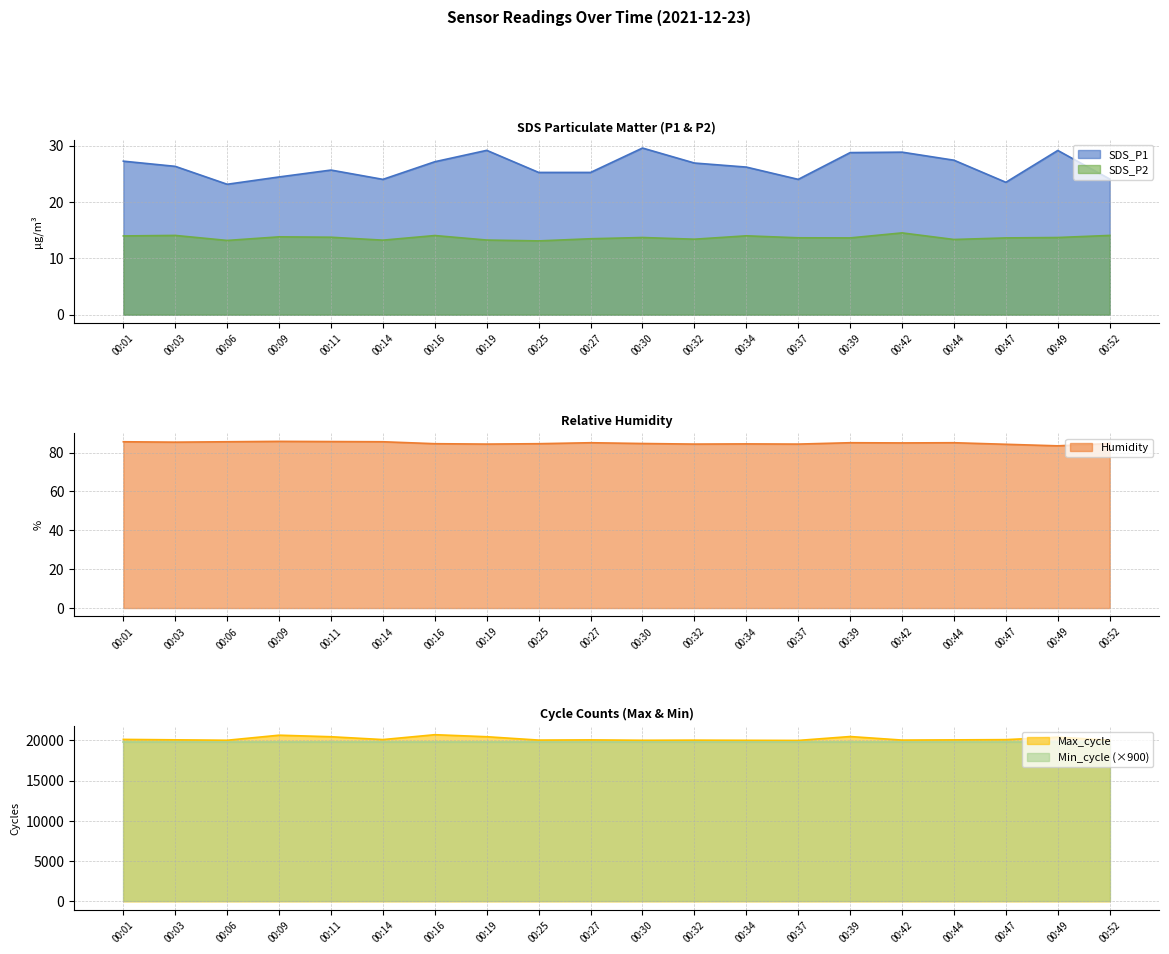

What is the minimum value for SDS_P2?

13.1